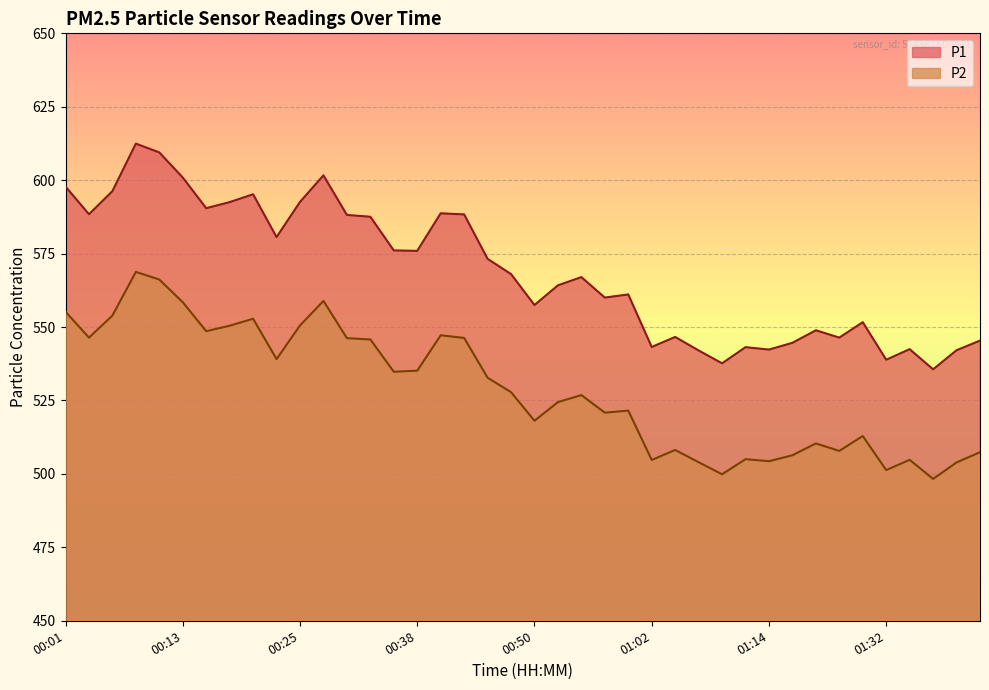

What are all the series names shown in the legend?

P1, P2